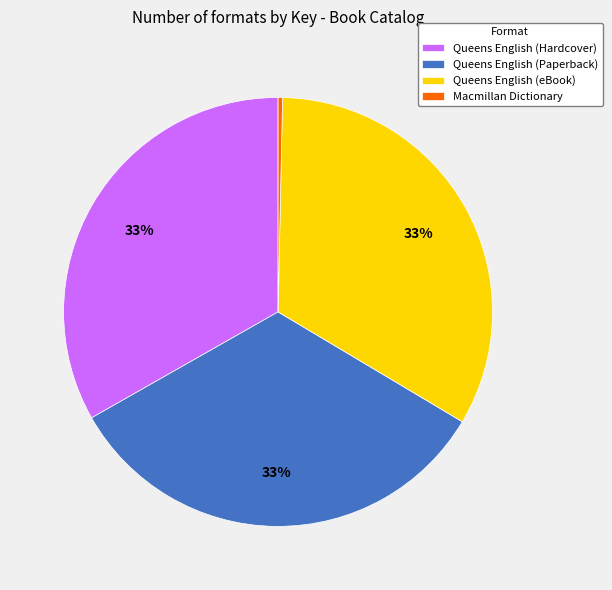

Is it true that Queens English (Hardcover) is 44% of the pie?

False